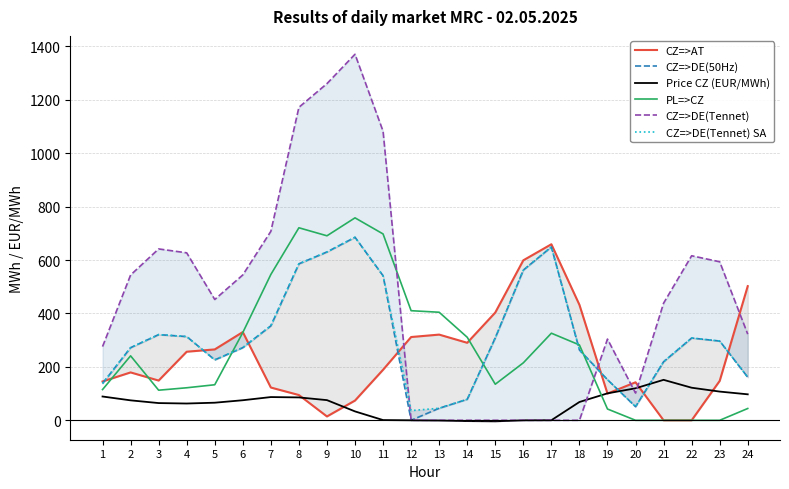

How many lines are shown in the chart?

6